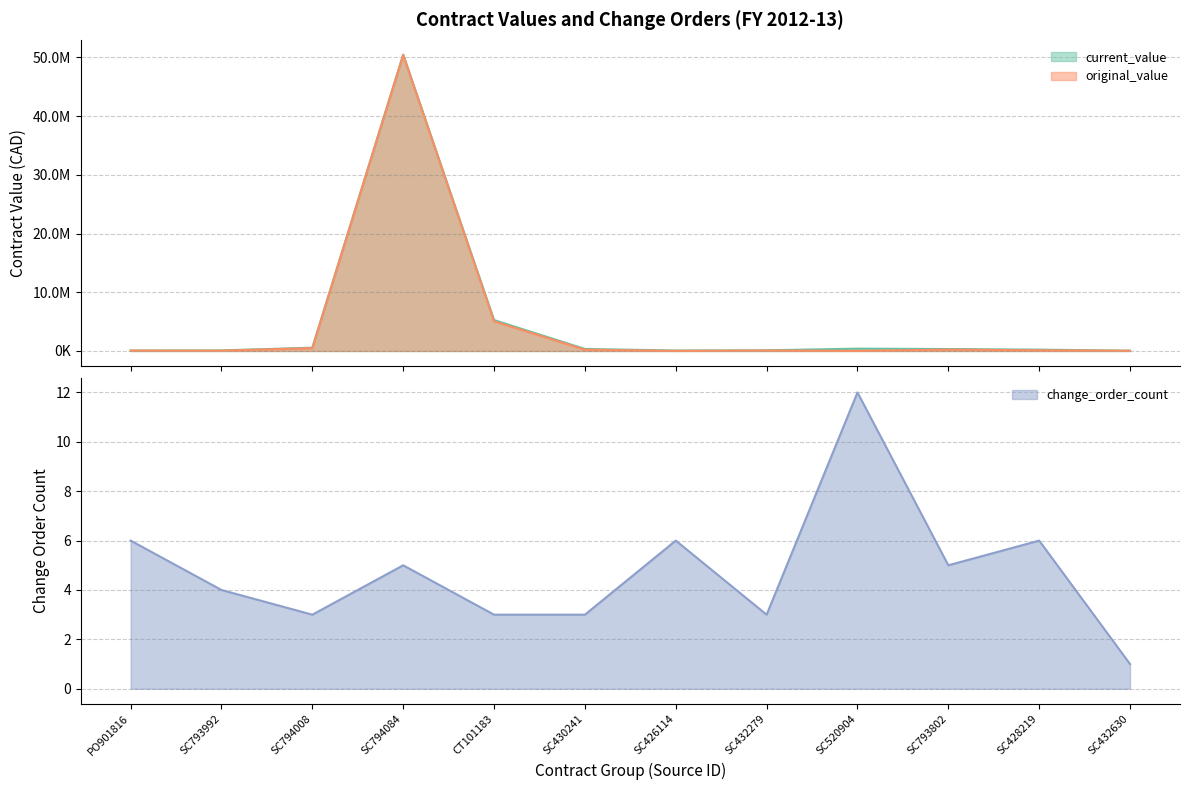

What is the highest value of the change_order_count series?

12